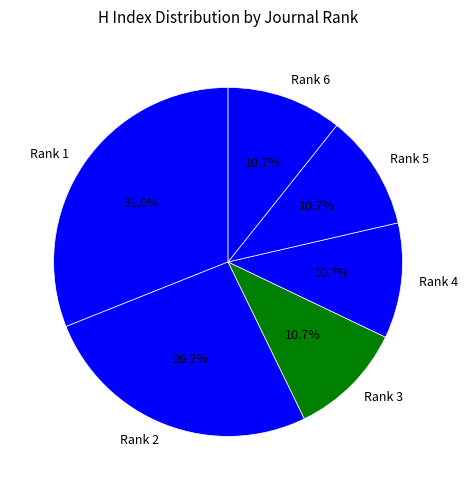

Does Rank 2 account for over 50% of the chart?

No